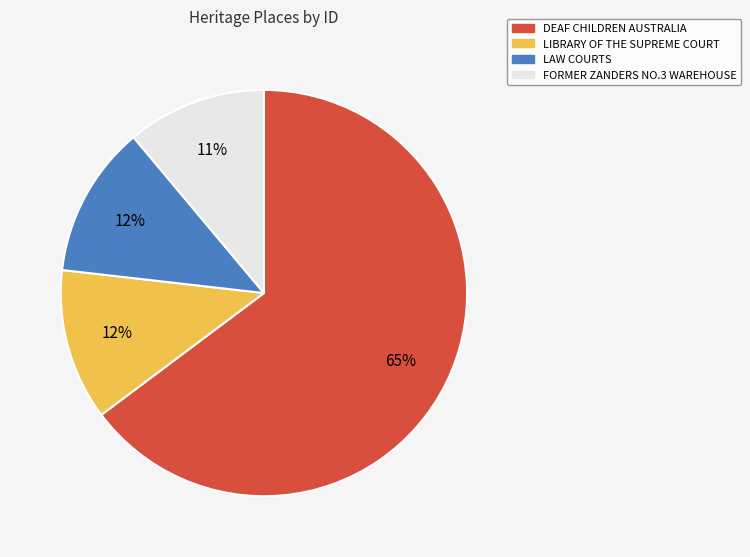

How many slices are in this pie chart?

4